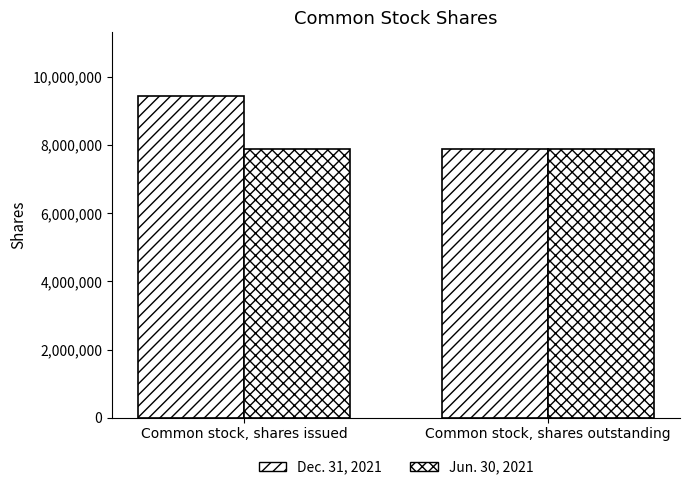

Are the bars grouped side by side (vs. stacked)?

Yes